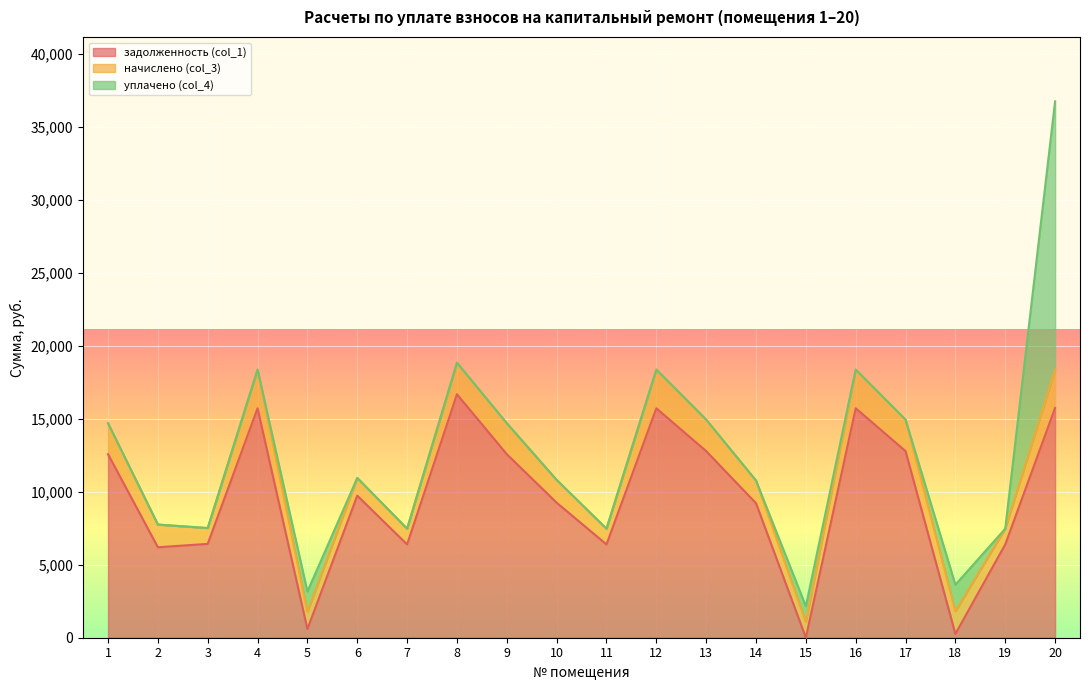

What is the maximum value for задолженность (col_1)?

16684.8